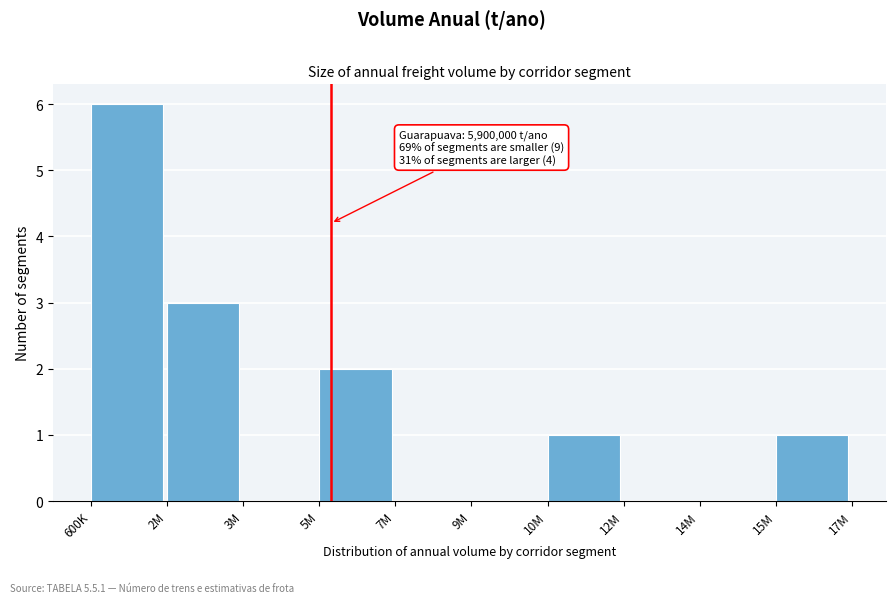

Reading right to left, what are all the values shown in this chart?

15M=1	14M=0	12M=0	10M=1	9M=0	7M=0	5M=2	3M=0	2M=3	600K=6